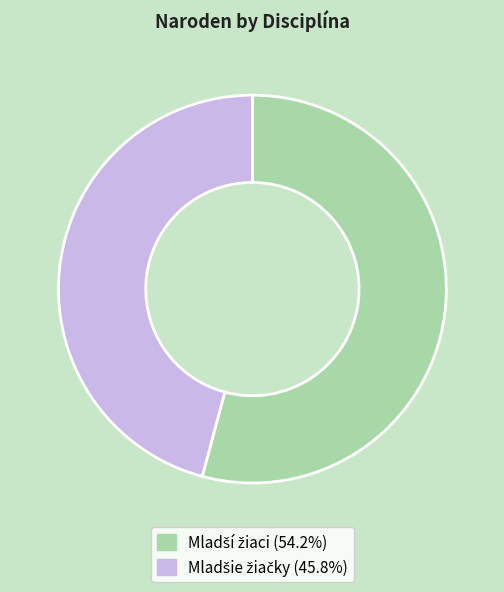

Is there any slice that represents more than half of the pie?

Yes